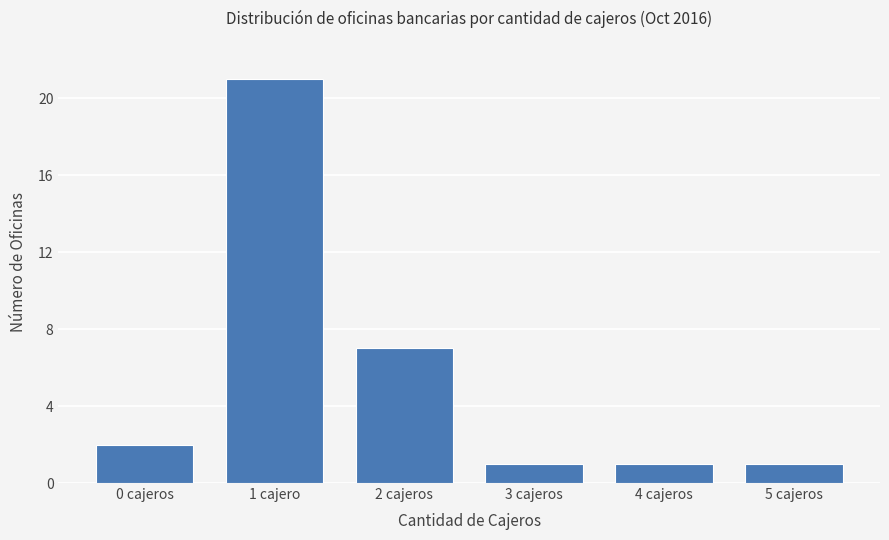

Between 2 cajeros and 4 cajeros, which is larger?

2 cajeros